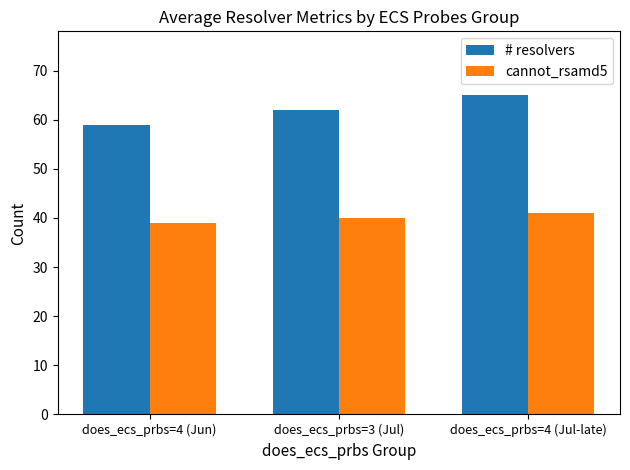

How many bars are there in each group?

2